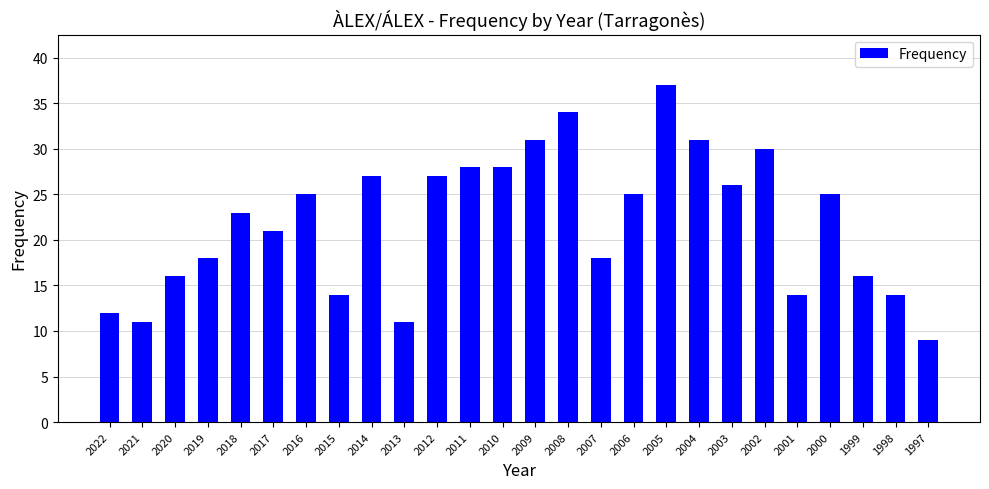

How many values are below 25?

13